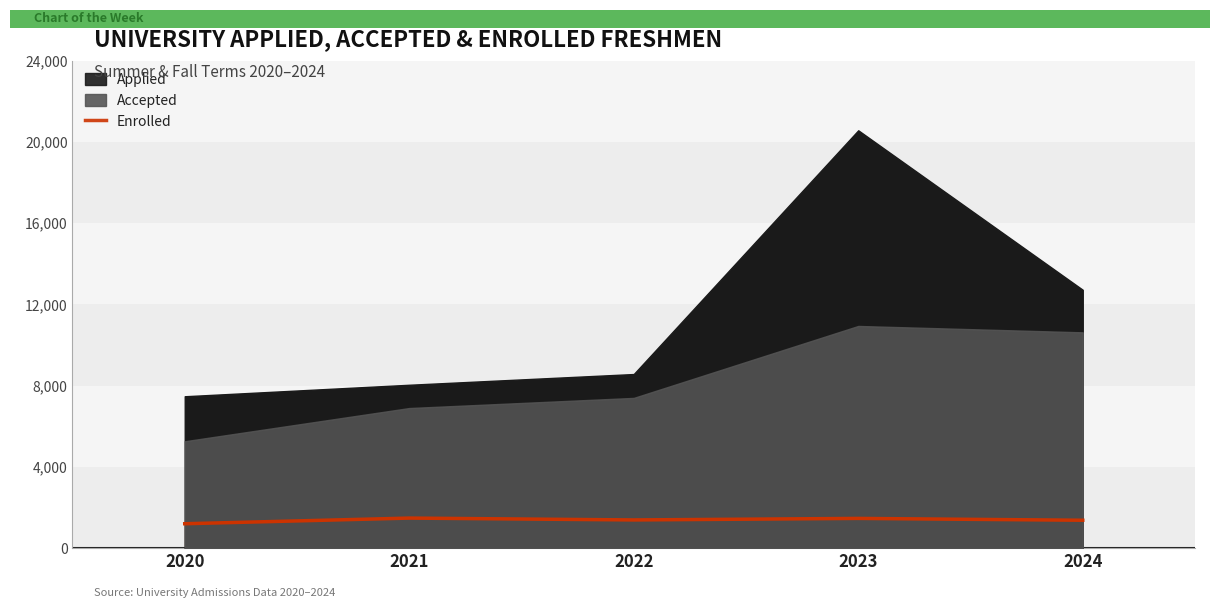

Reading left to right, extract all data points from this chart.

2020=1201	2021=1479	2022=1388	2023=1463	2024=1373